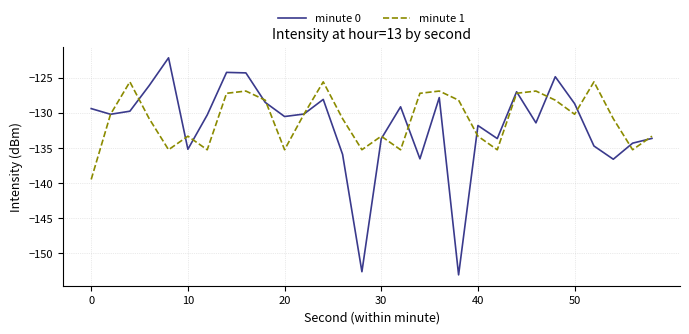

What is the lowest value of the minute 1 series?

-139.5